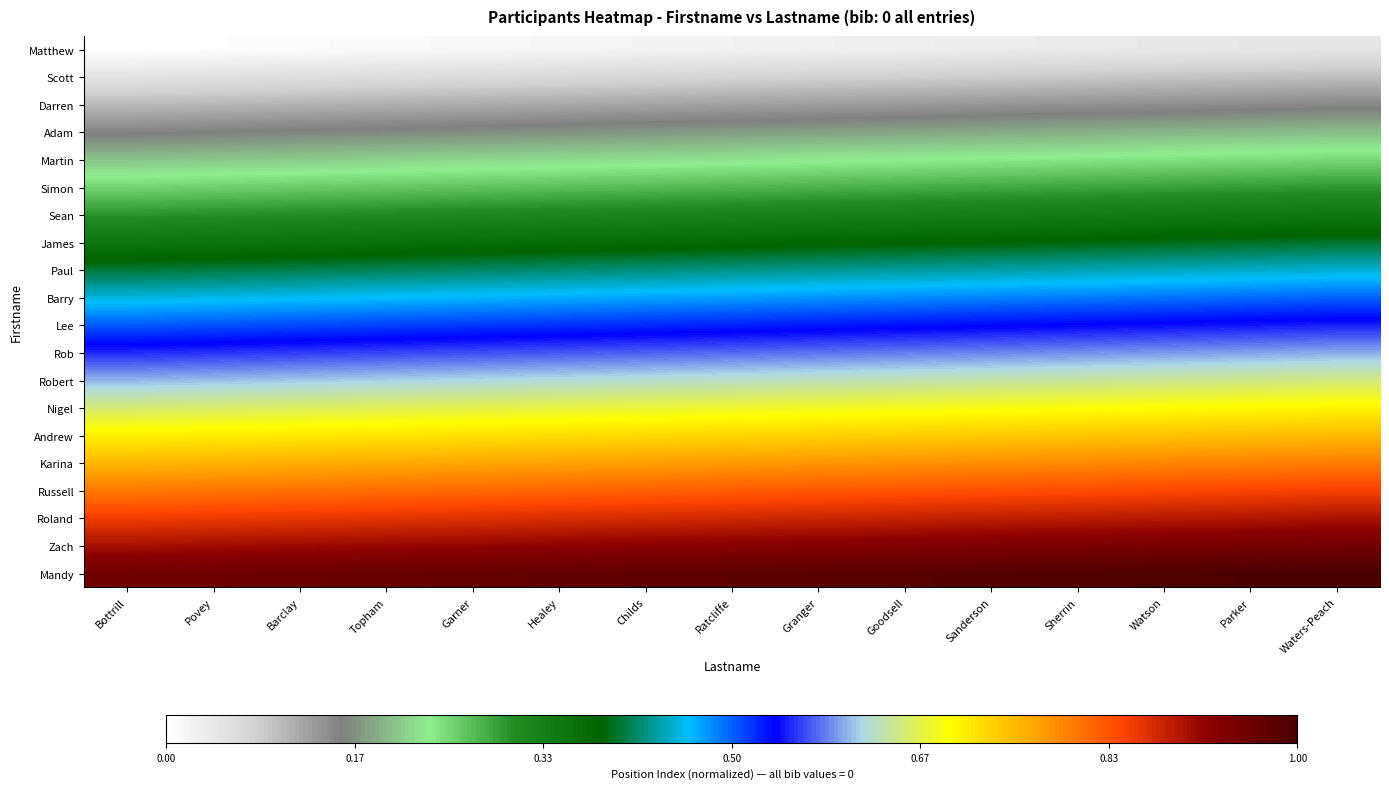

Which has a higher value, Povey or Sanderson?

Sanderson